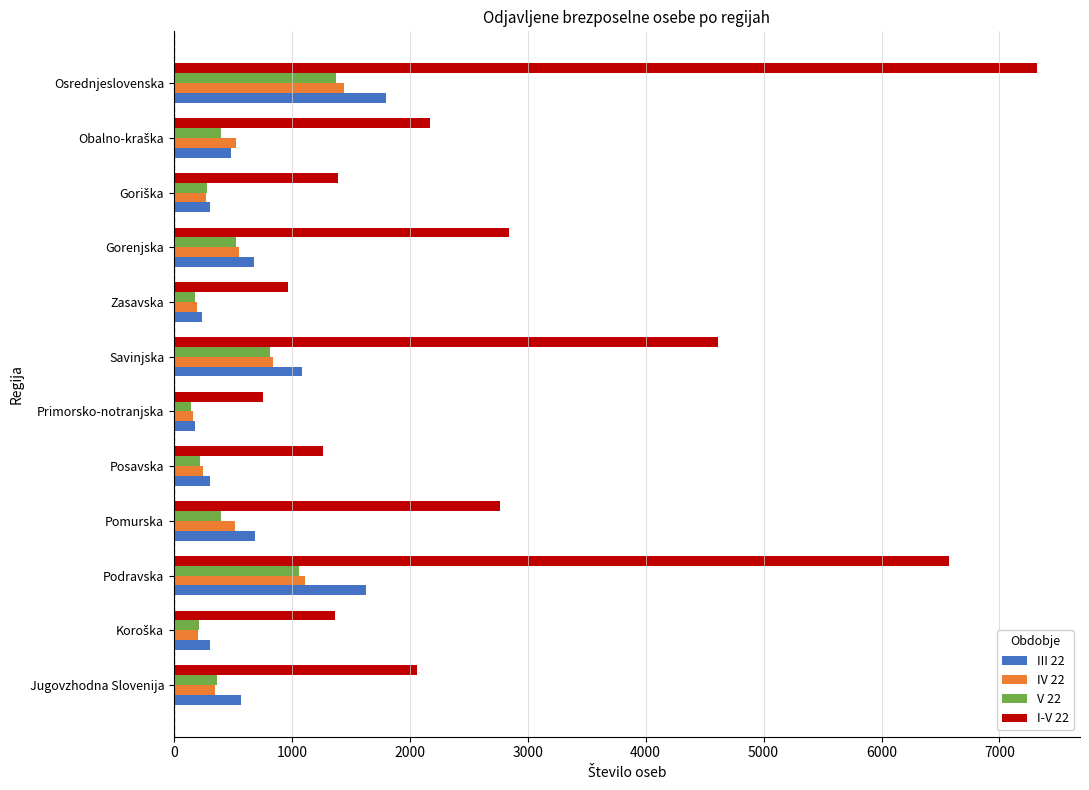

Which category has the highest value in the III 22 series?

Osrednjeslovenska